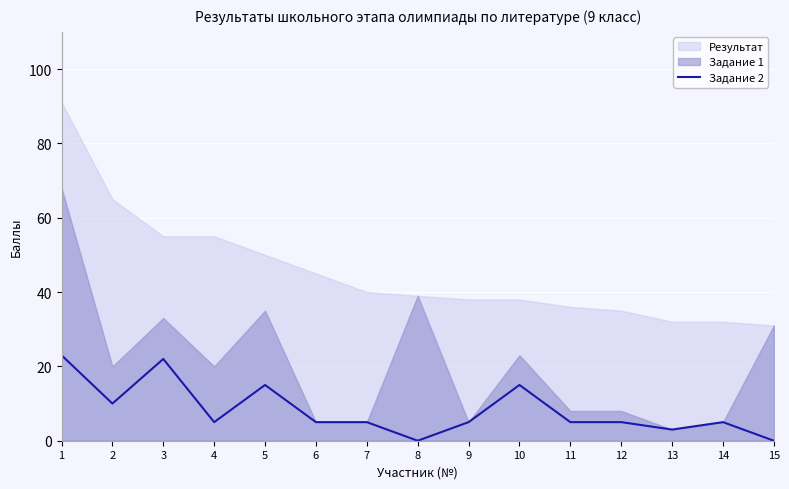

How many values are above zero?

13